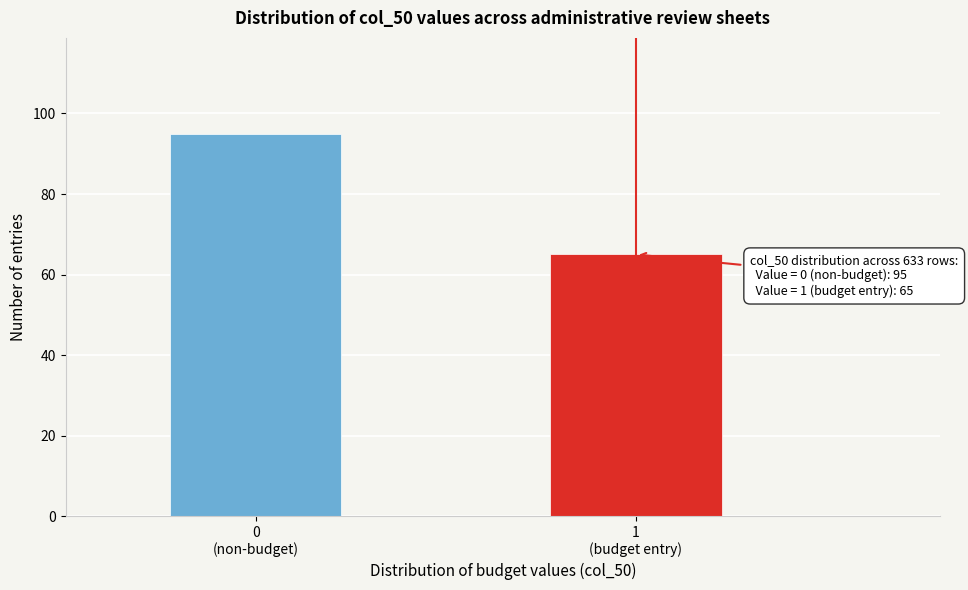

What is the smallest value displayed?

65